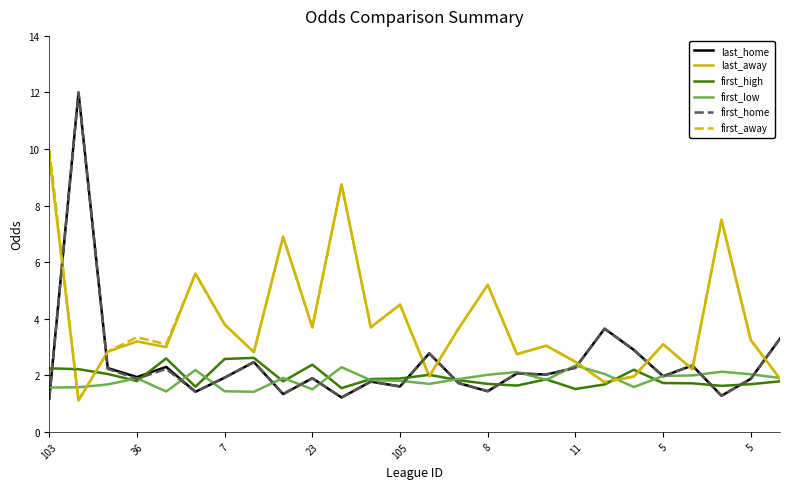

What is the highest value of the first_away series?

10.0